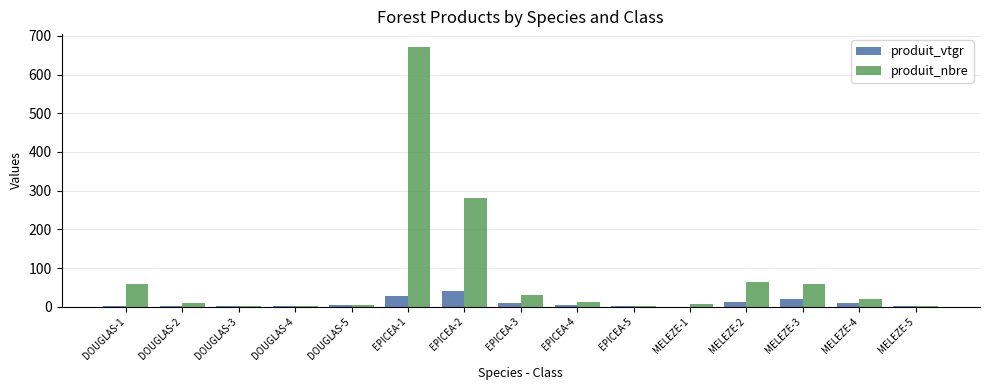

At which category is the sum across all series the highest?

EPICEA-1